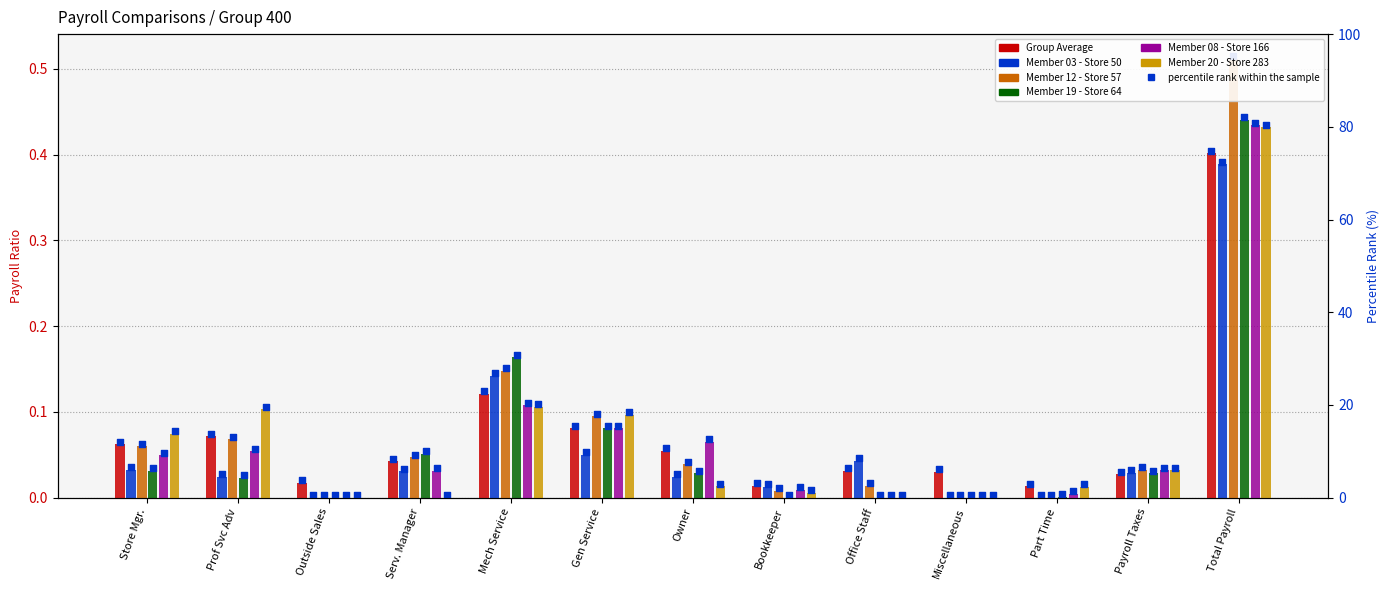

What is the total value across all series at Total Payroll?

2.6